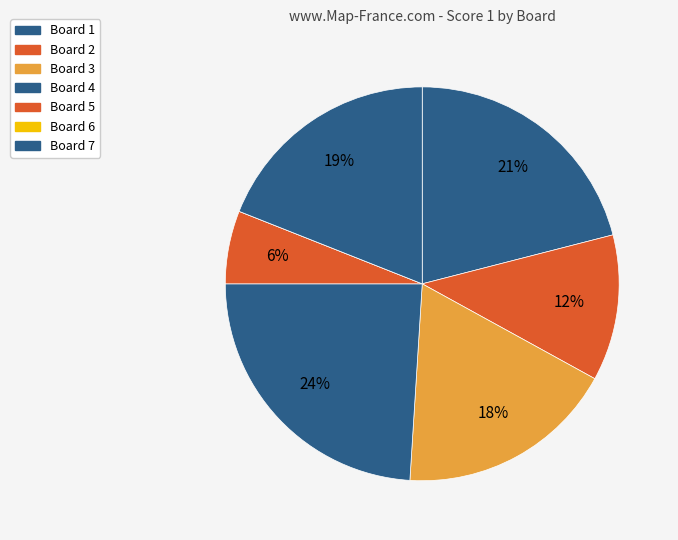

Is it true that Board 1 is 36% of the pie?

False